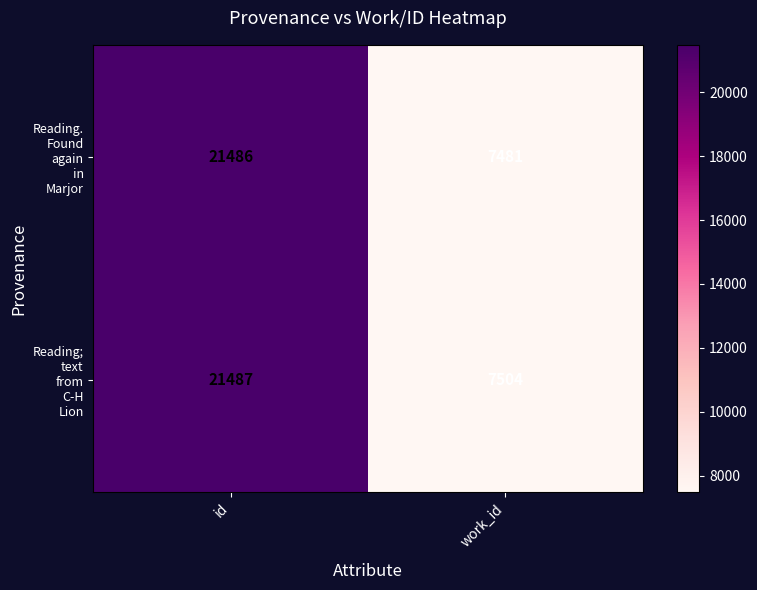

What is the total value across all series at id?

42973